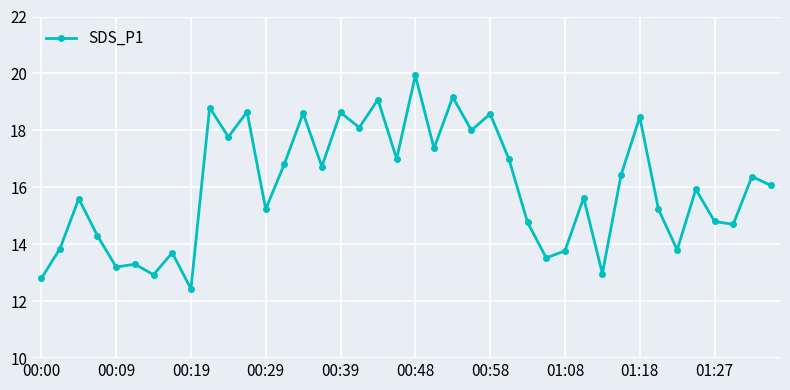

What is the value of the 27th point from the left?

14.8